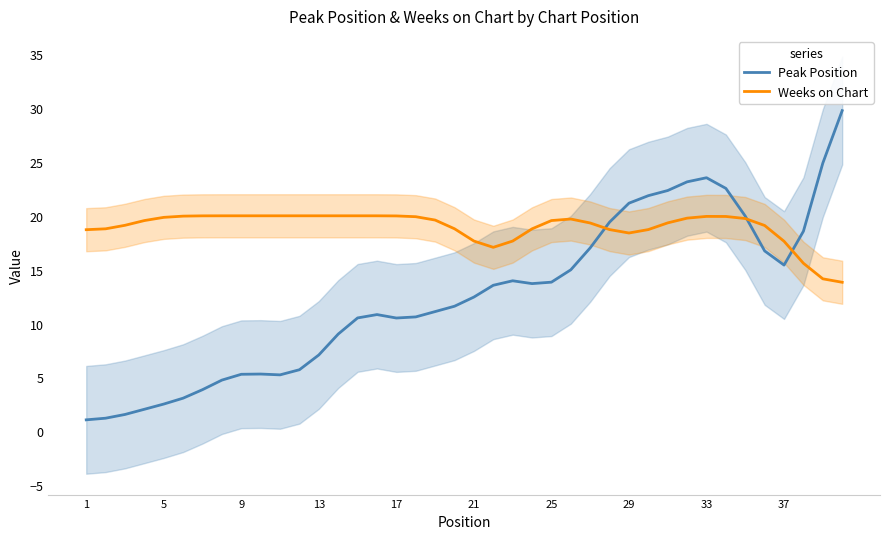

What is the sum of all Weeks on Chart values?

759.0